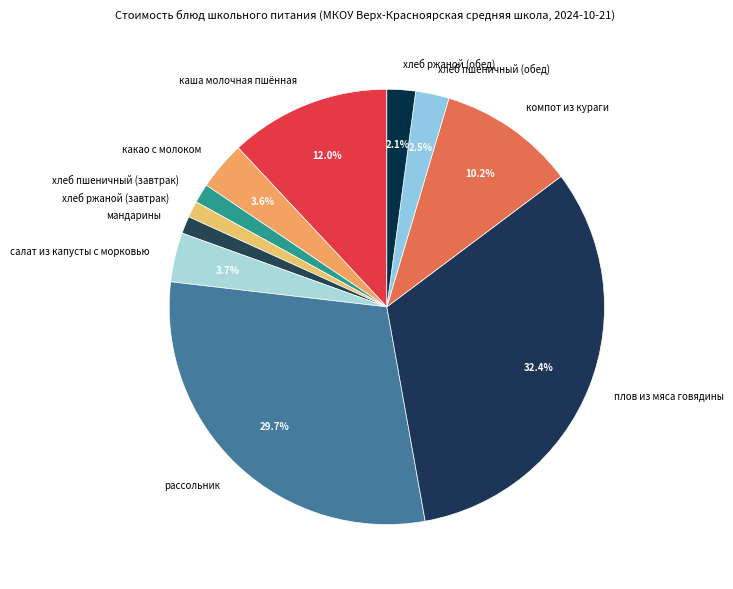

To the nearest percent, what is the combined percentage of какао с молоком and мандарины?

5%